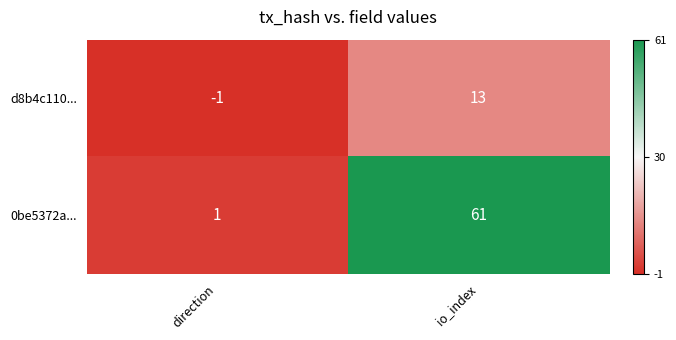

At which category is the sum across all series the highest?

io_index